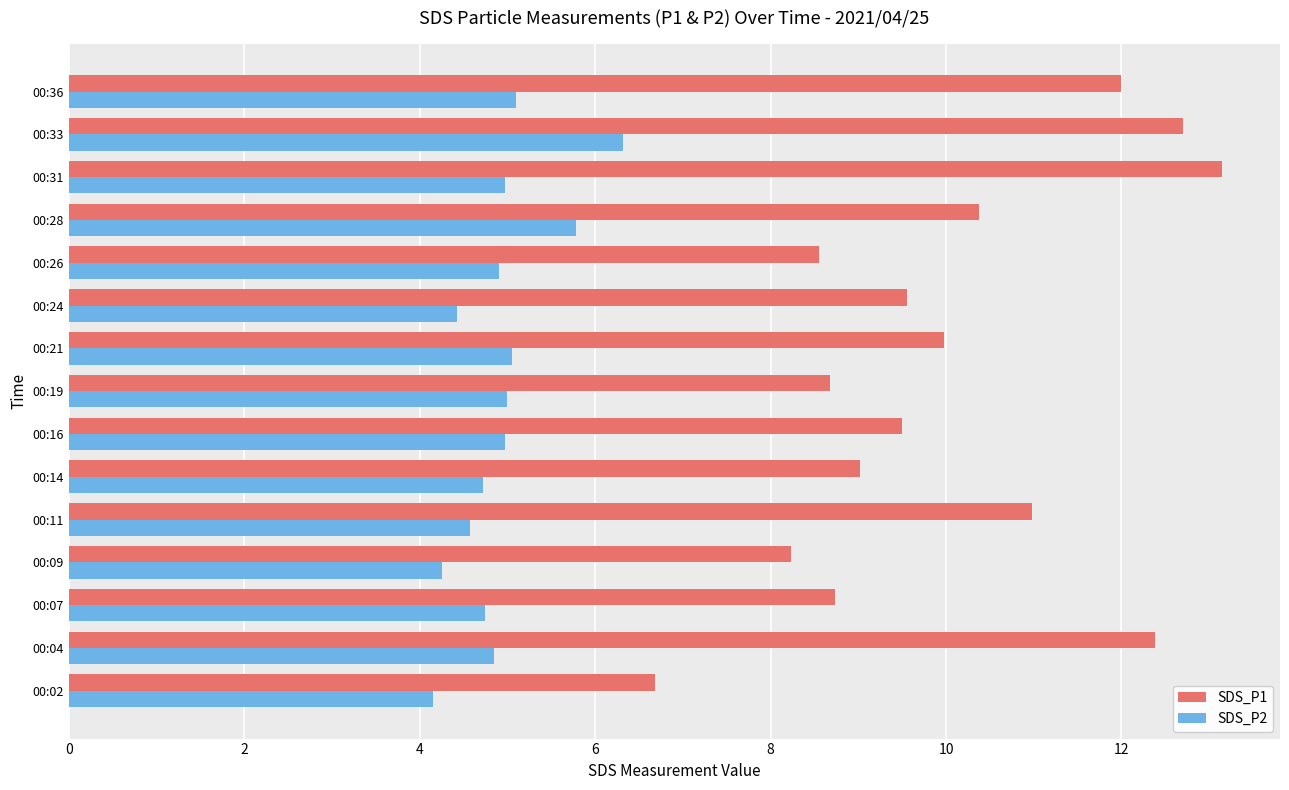

What is the difference between the maximum and second lowest values in the SDS_P1 series?

4.9